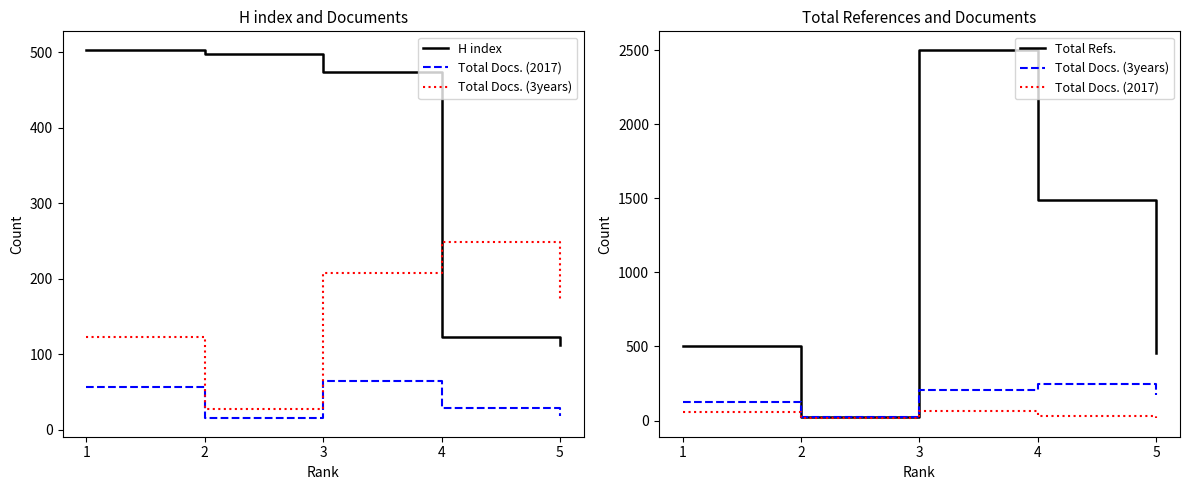

How many lines are shown in the chart?

4